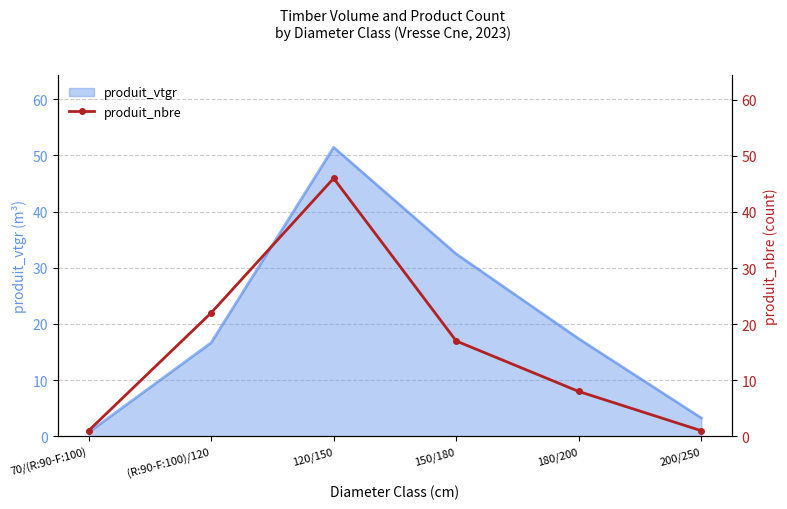

What is the label of the 5th point from the right?

(R:90-F:100)/120